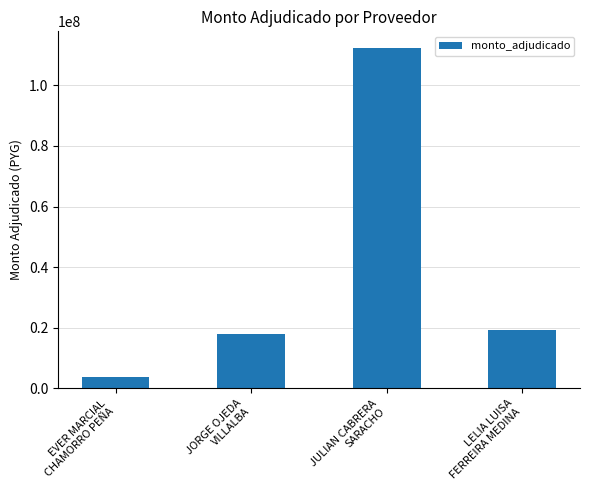

How many values are below 19183000?

2